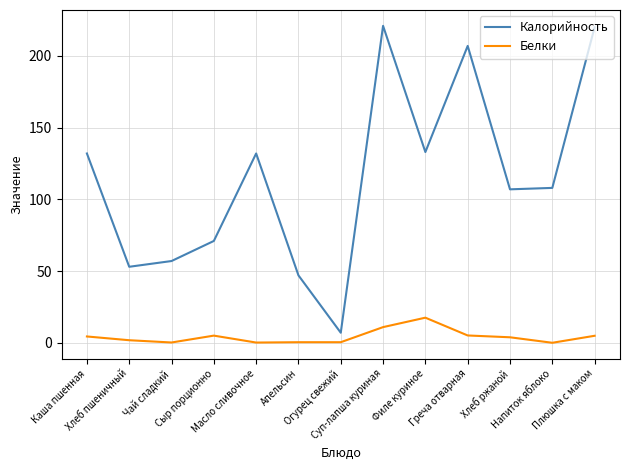

True or false: Калорийность has more than 2 points higher than both neighbors.

True